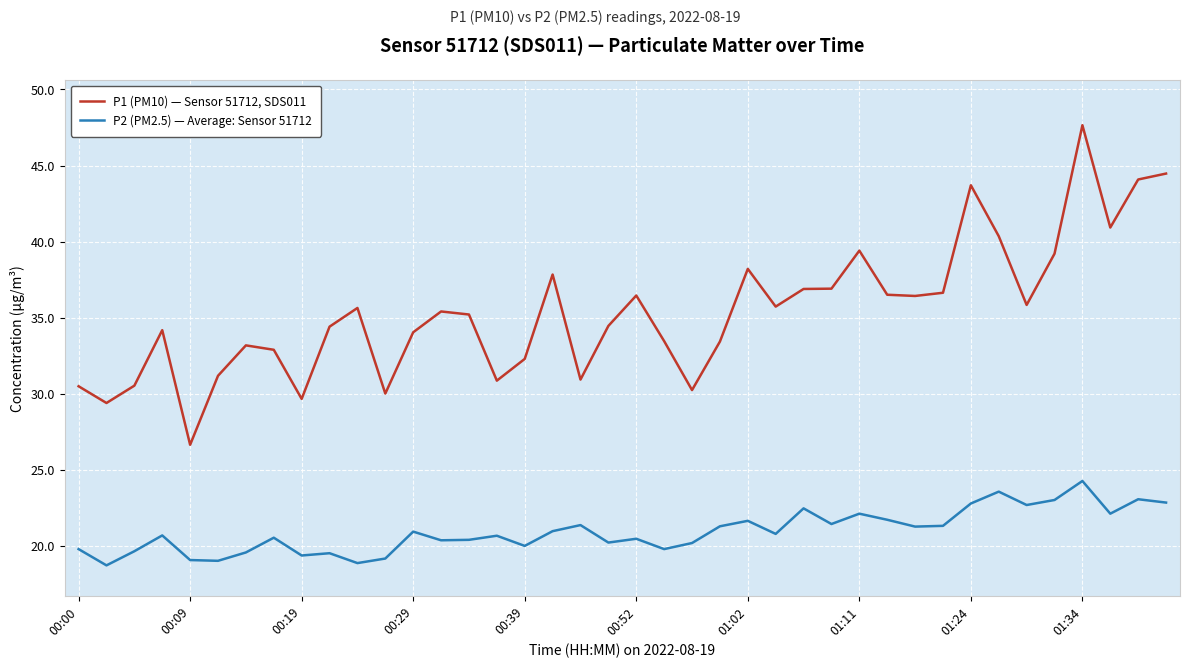

True or false: P2 (PM2.5) — Average: Sensor 51712 and P1 (PM10) — Sensor 51712, SDS011 cross at least once.

False